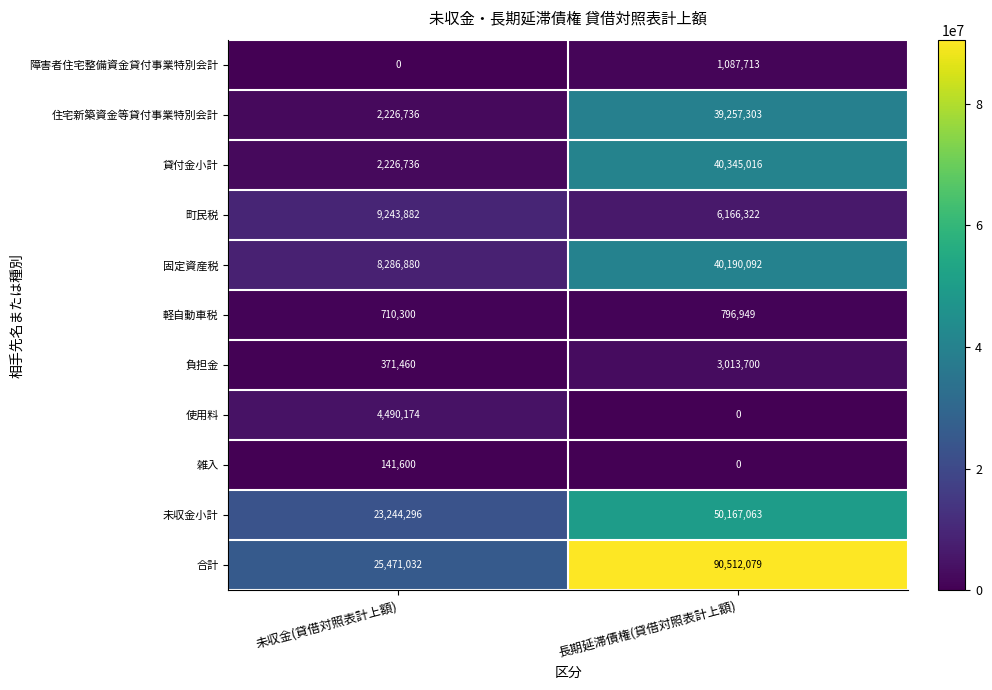

Which category has the highest value across all series?

長期延滞債権(貸借対照表計上額)